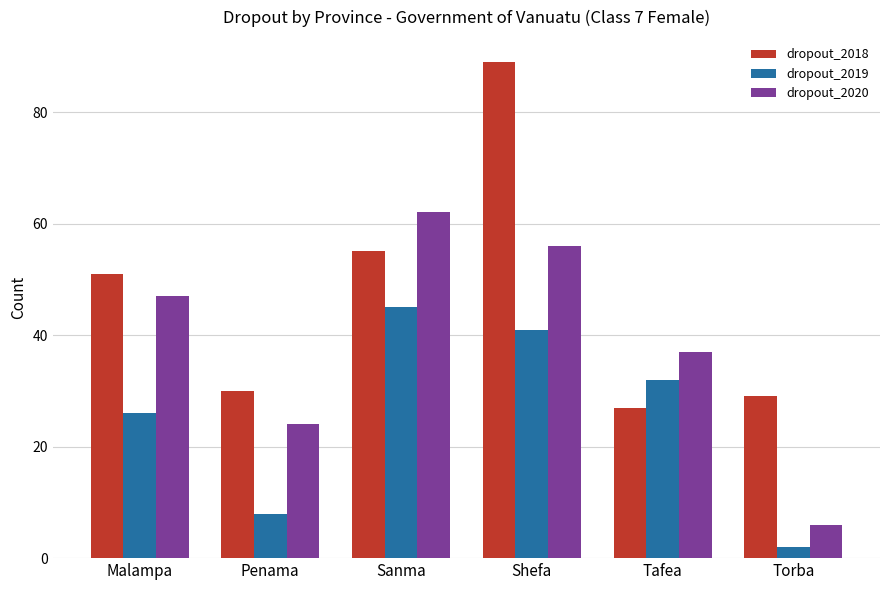

What is the sum of all dropout_2019 values?

154